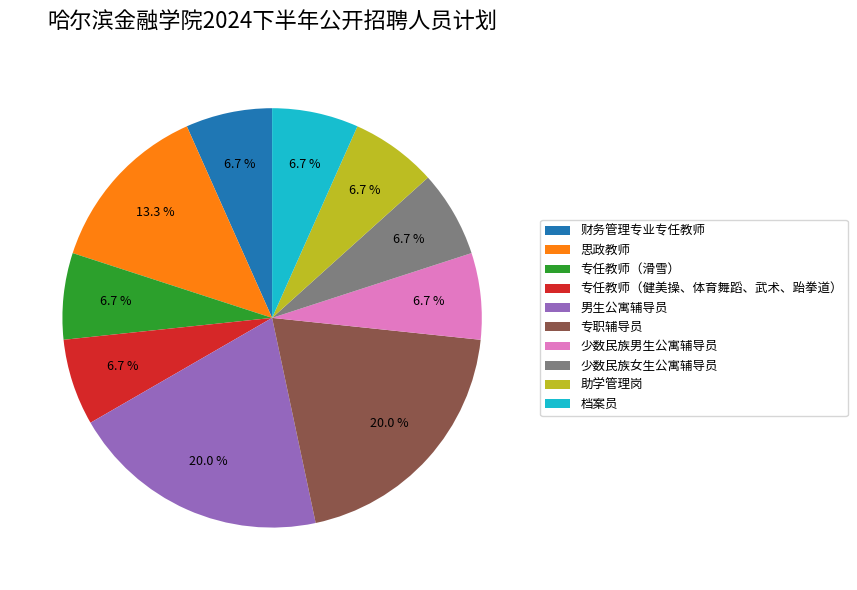

To the nearest percent, what portion does 专职辅导员 represent?

20%